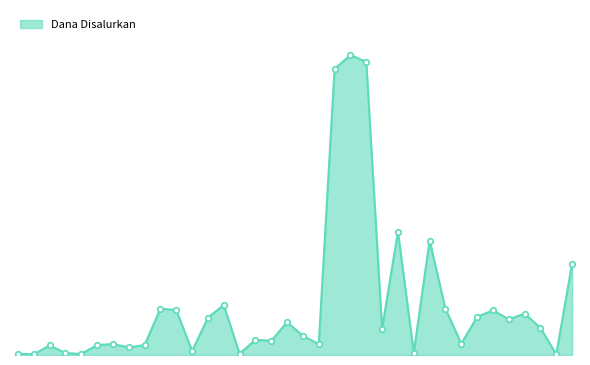

Which label corresponds to the smallest value in the chart?

PKBM BHAKTI MANDIRI